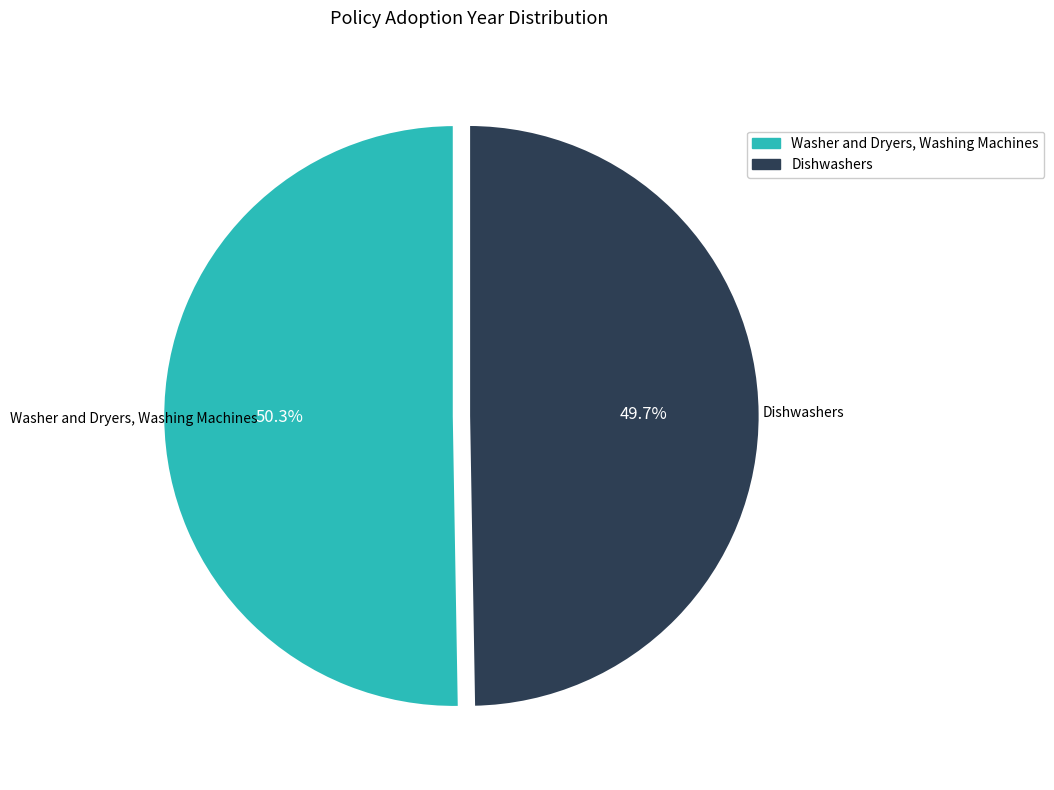

Between Washer and Dryers, Washing Machines and Dishwashers, which is larger?

Washer and Dryers, Washing Machines